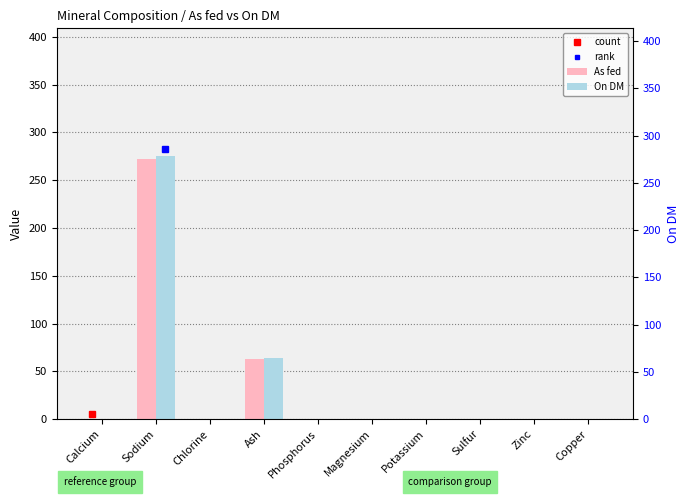

How many categories are shown in the chart?

10